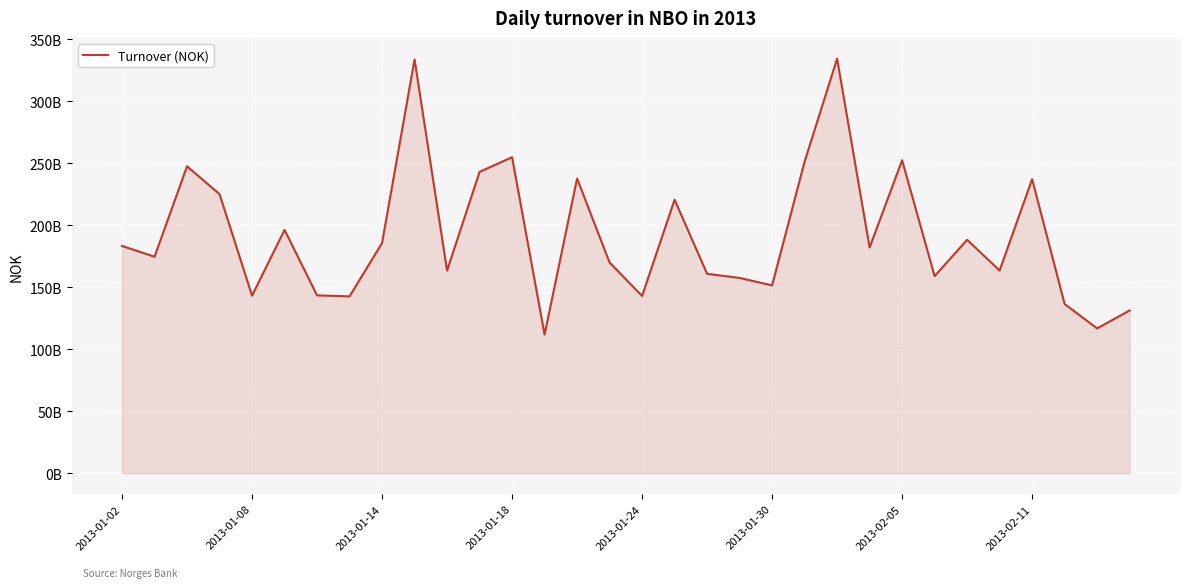

Rank the categories by value from highest to lowest.

22, 9, 12, 24, 21, 2013-01-14, 11, 14, 28, 2013-01-18, 17, 2013-01-30, 26, 8, 2013-01-02, 23, 2013-01-08, 15, 27, 10, 18, 25, 19, 20, 2013-02-05, 2013-01-24, 16, 2013-02-11, 29, 31, 30, 13